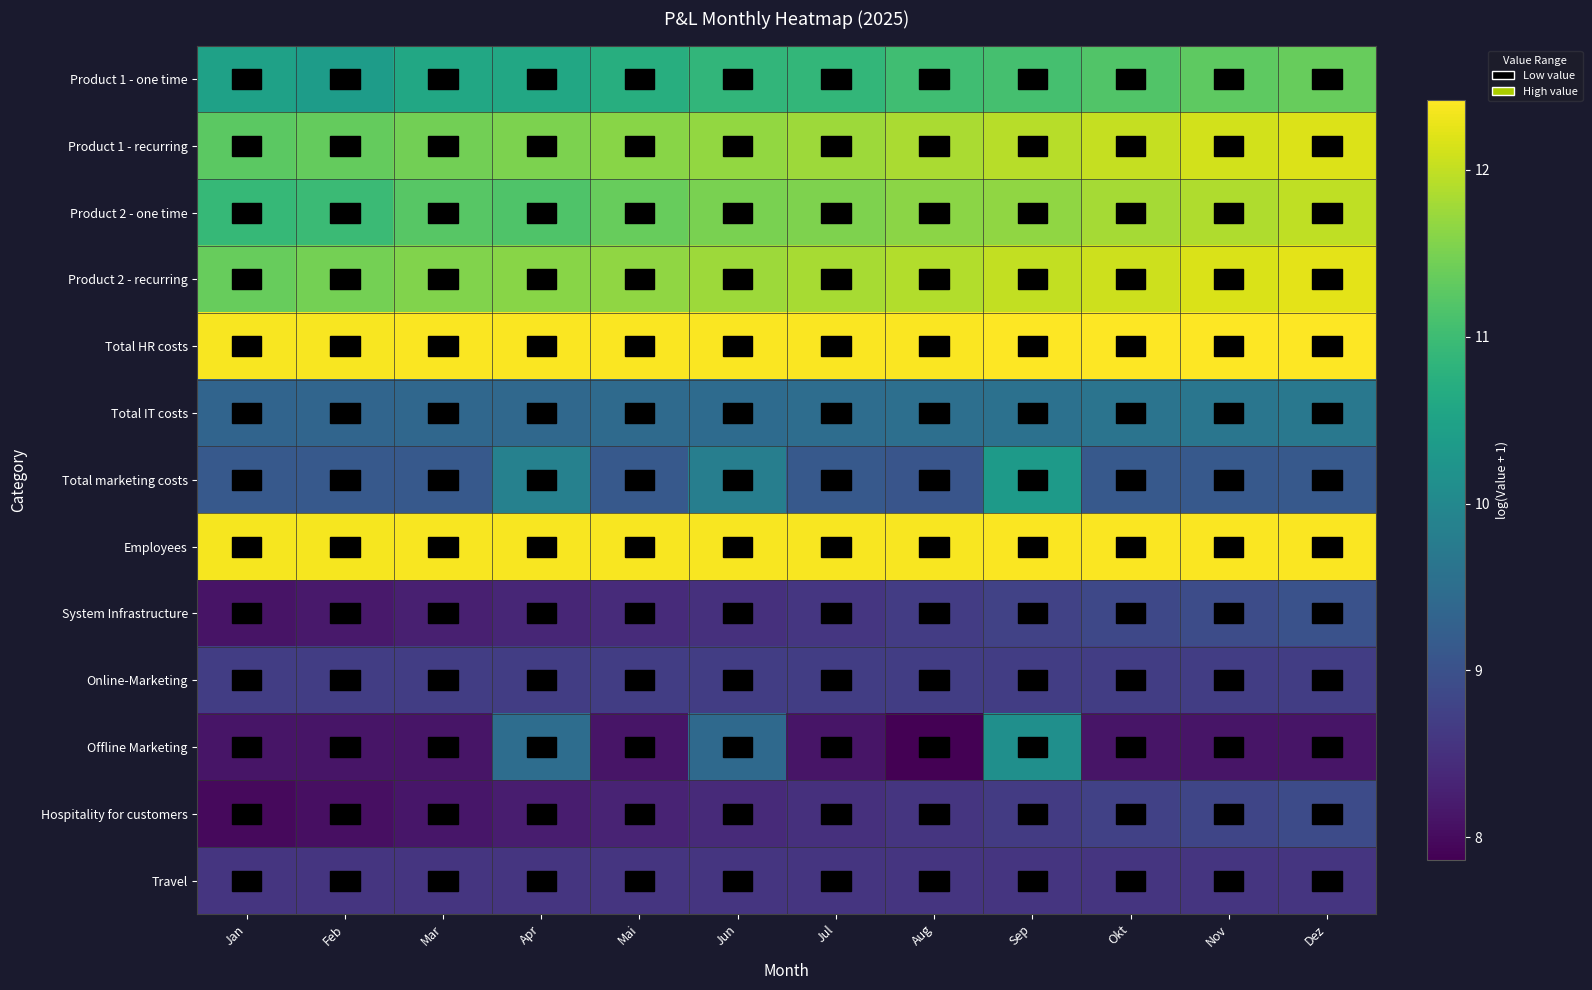

List the series in order of their peak value, highest first.

Total HR costs, Employees, Product 2 - recurring, Product 1 - recurring, Product 2 - one time, Product 1 - one time, Total marketing costs, Offline Marketing, Total IT costs, System Infrastructure, Hospitality for customers, Online-Marketing, Travel